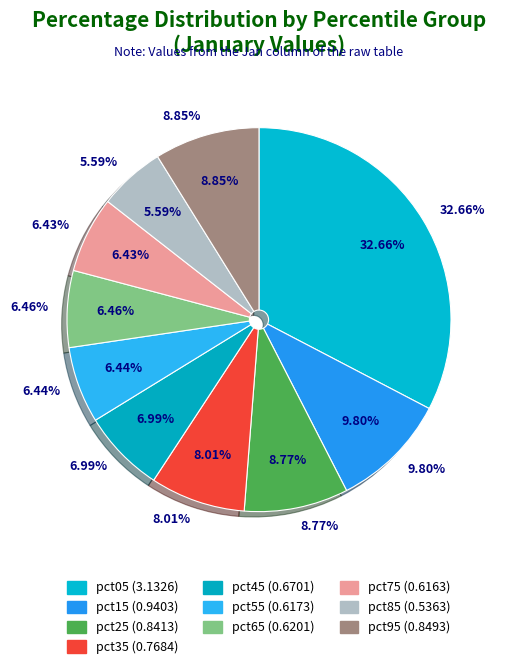

What percentage do pct65 and pct95 together represent?

15.3%